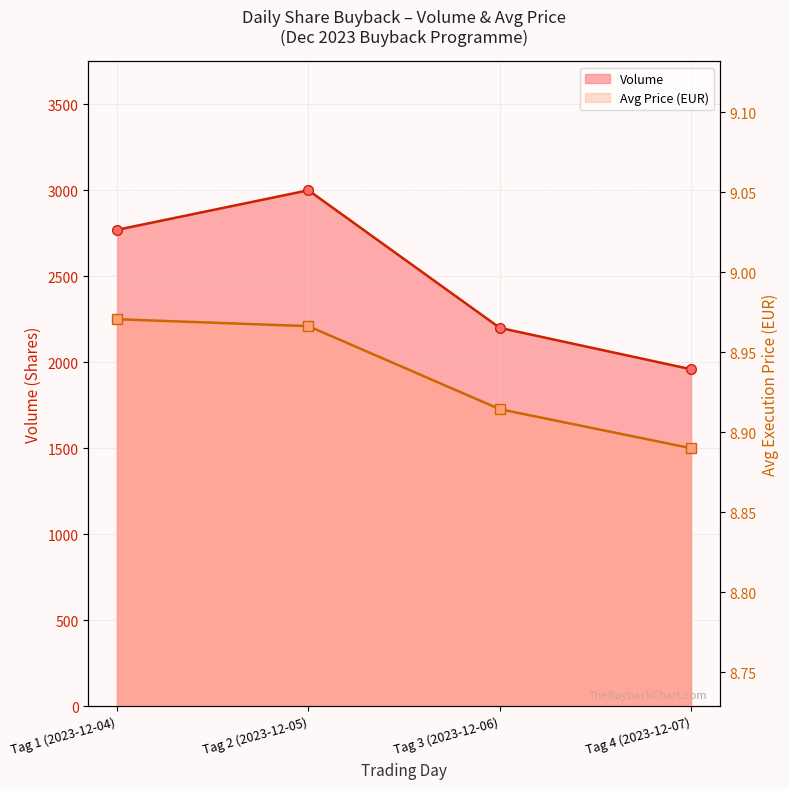

At which category is the sum across all series the highest?

Tag 2 (2023-12-05)